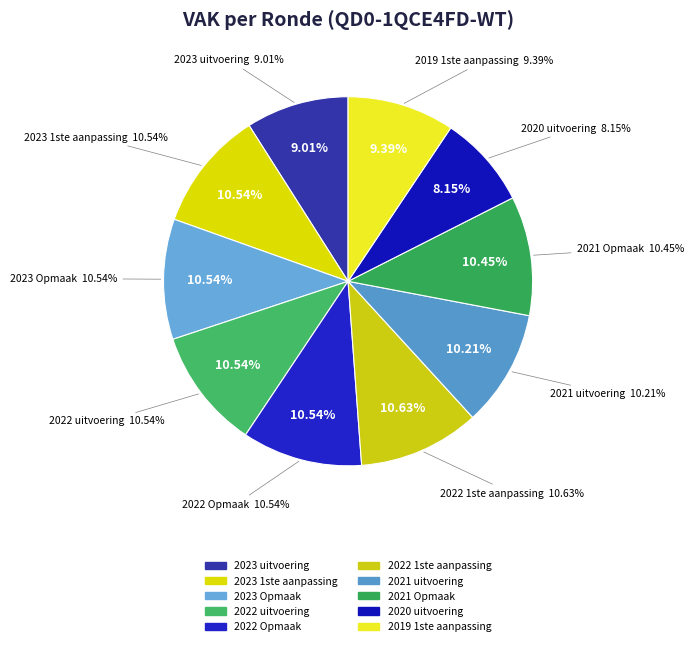

How much of the chart is everything except 2023 Opmaak?

89.5%